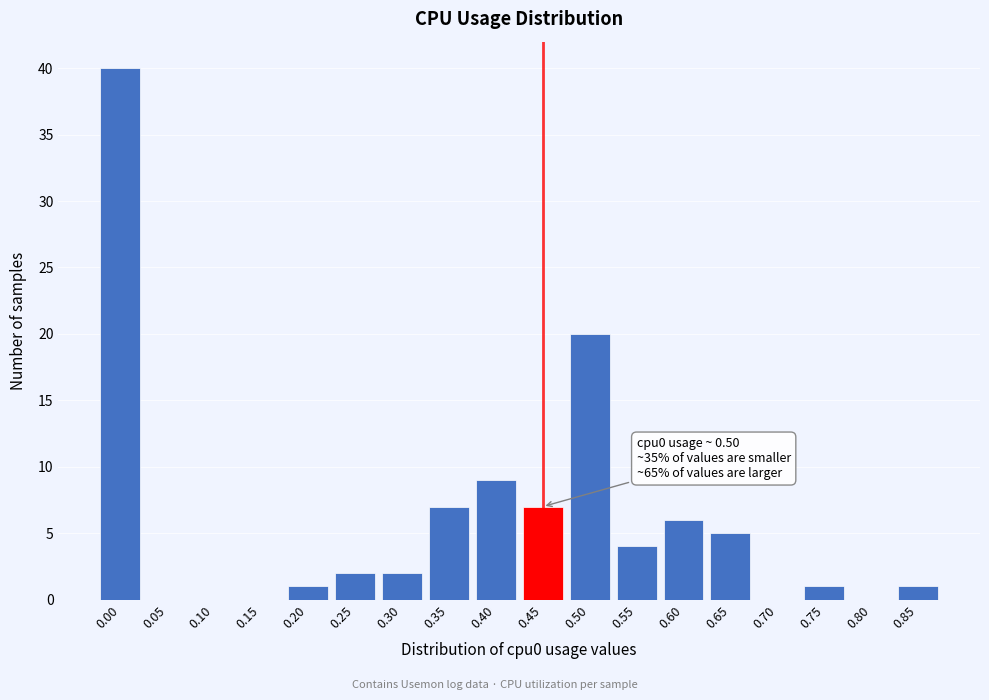

Reading left to right, extract all data points from this chart.

0.00=40	0.05=0	0.10=0	0.15=0	0.20=1	0.25=2	0.30=2	0.35=7	0.40=9	0.45=7	0.50=20	0.55=4	0.60=6	0.65=5	0.70=0	0.75=1	0.80=0	0.85=1